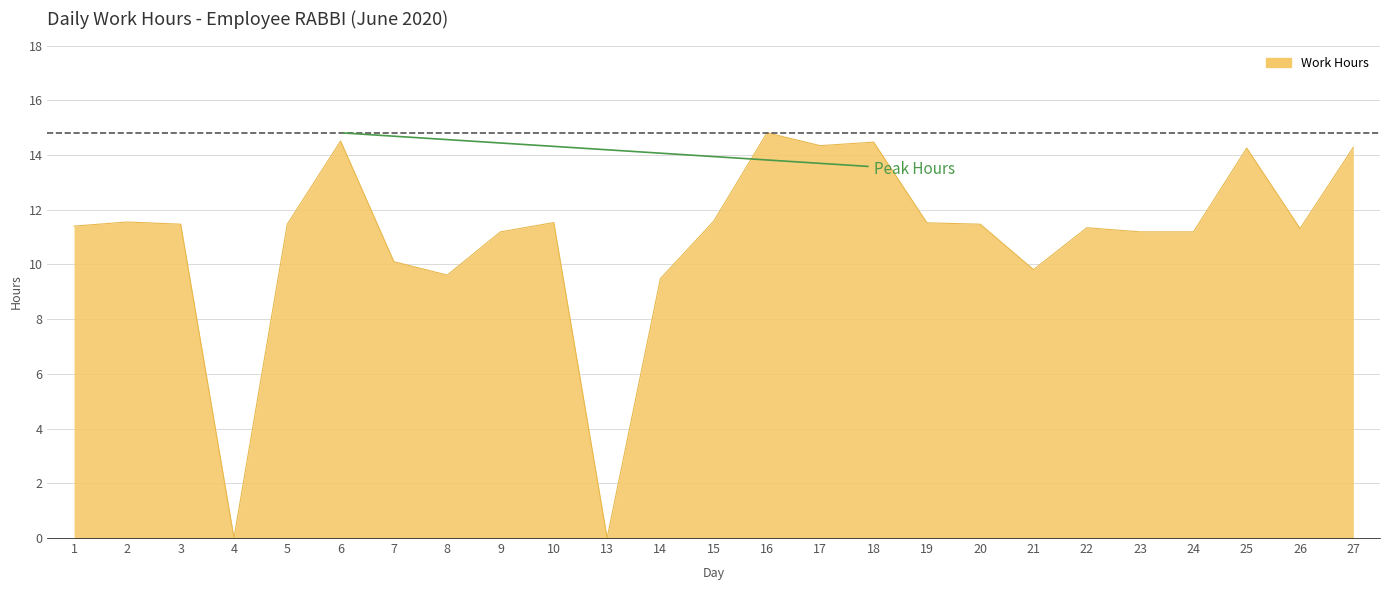

The chart shows a value of 5.5 at 20. True or false?

False